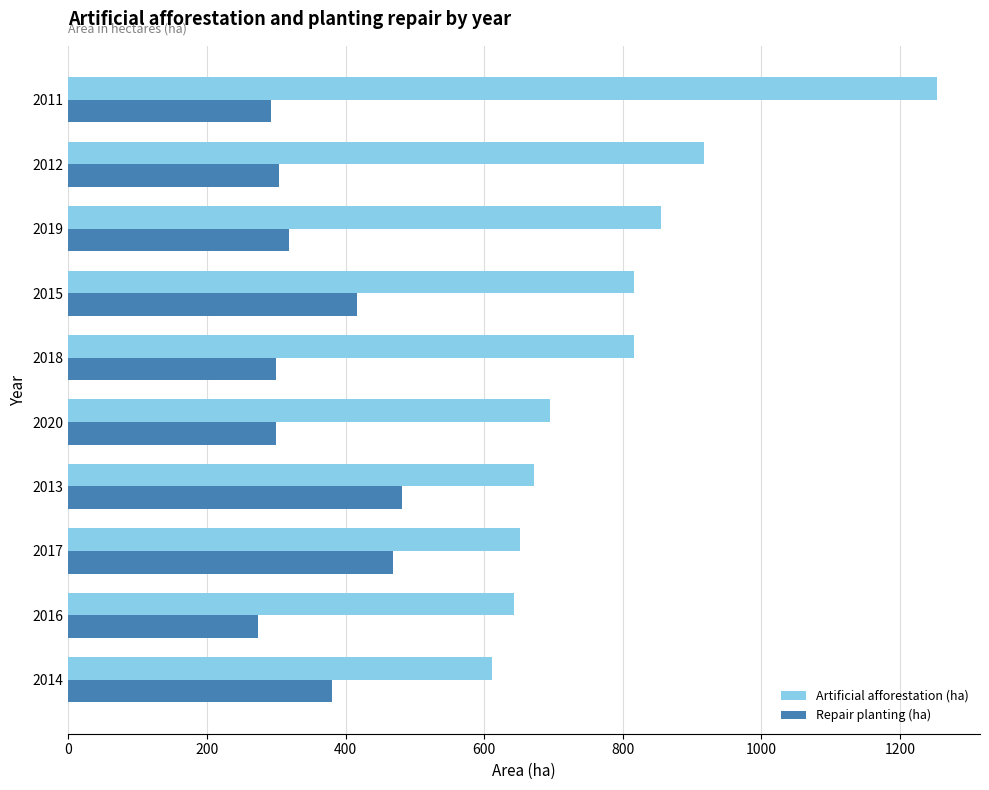

Which series has the widest spread of values?

Artificial afforestation (ha)